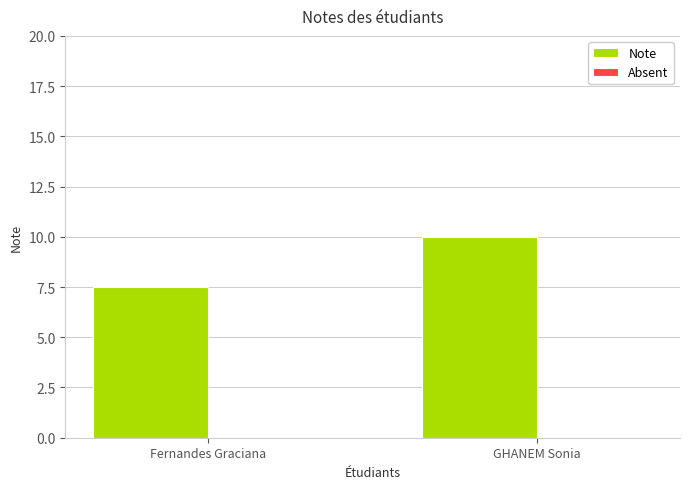

Reading left to right, transcribe all the data shown in this chart.

7.5	10.0